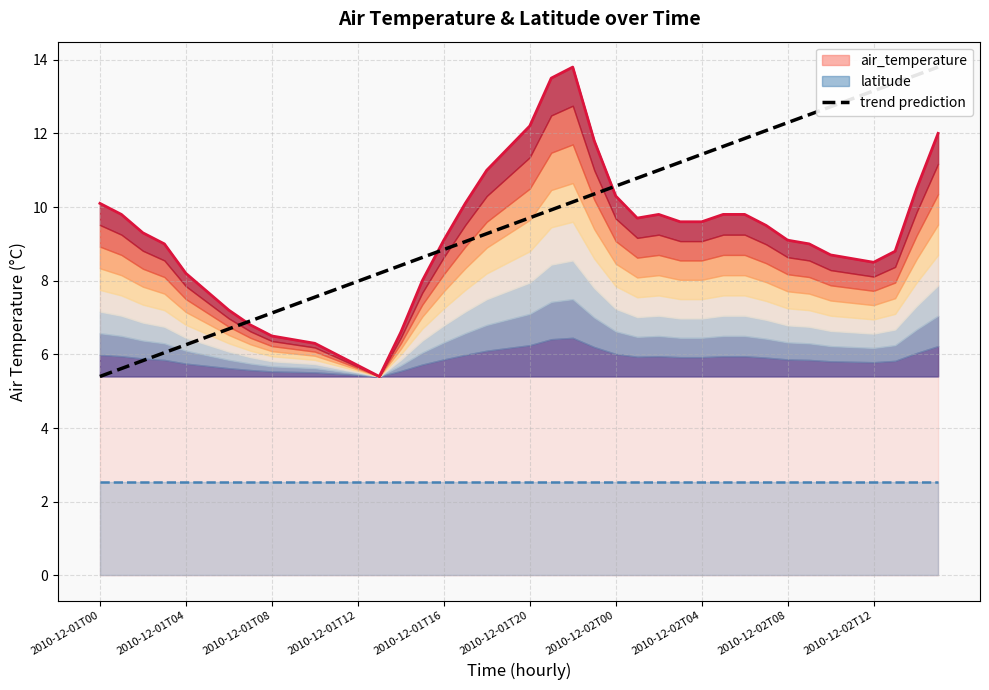

What is the average value of the latitude line series?

2.5